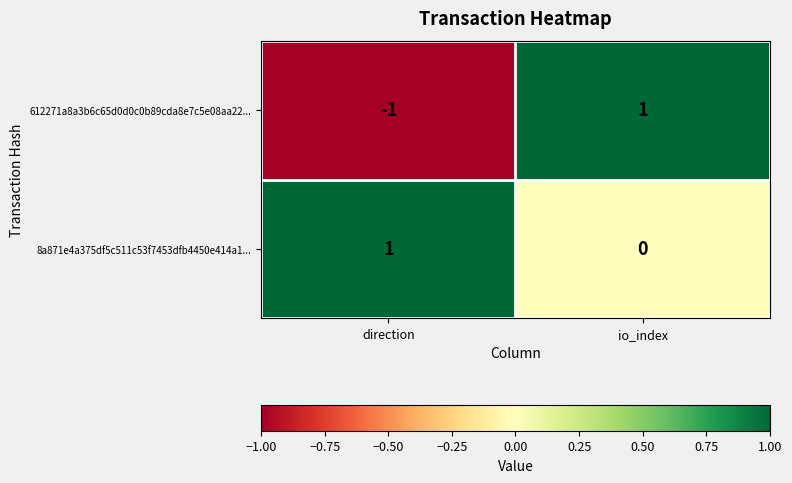

Is it true that 8a871e4a375df5c511c53f7453dfb4450e414a1... equals 0 at direction?

False